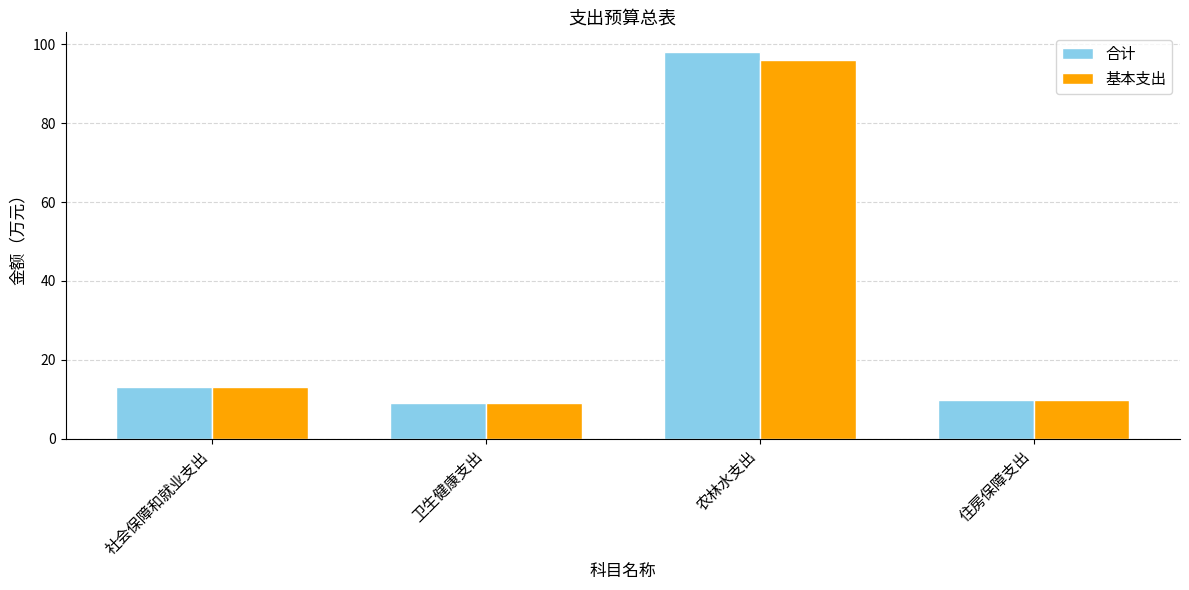

The 合计 series shows 13.1 at 社会保障和就业支出. True or false?

True